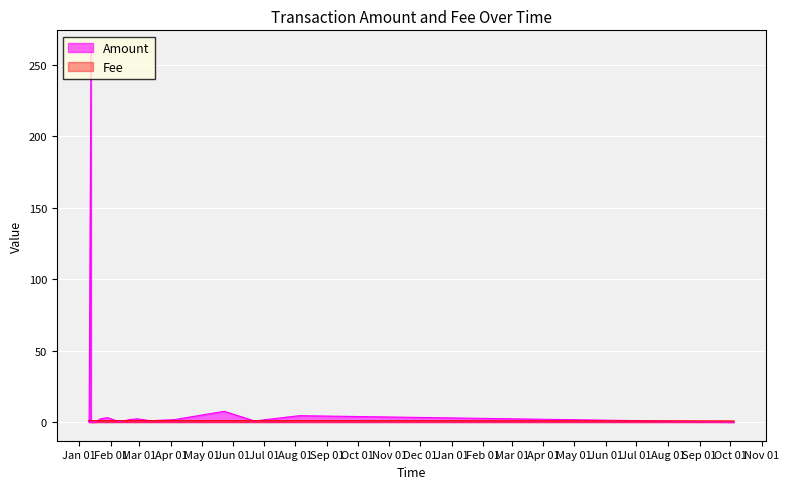

Which series has the widest spread of values?

Amount